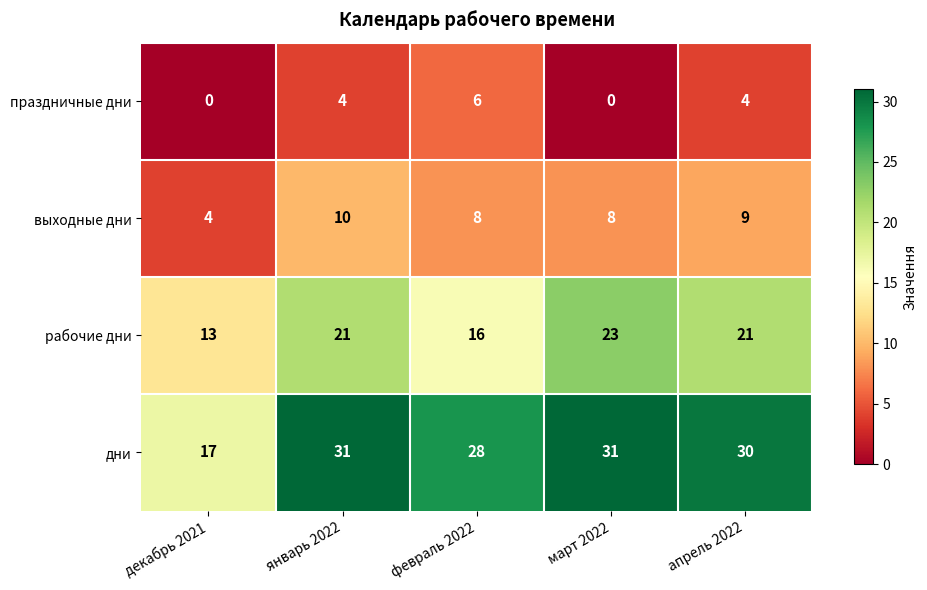

At which category is the sum across all series the highest?

январь 2022